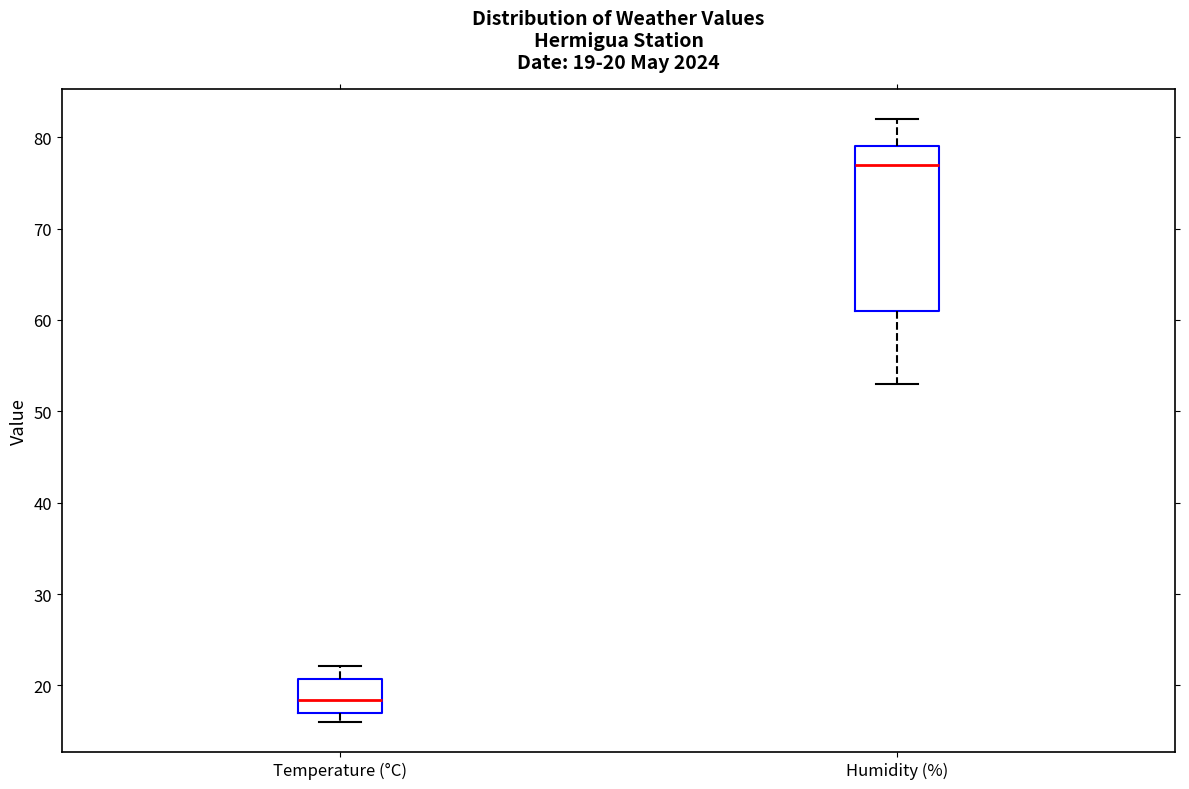

Which box's median line is the lowest?

Temperature (°C)